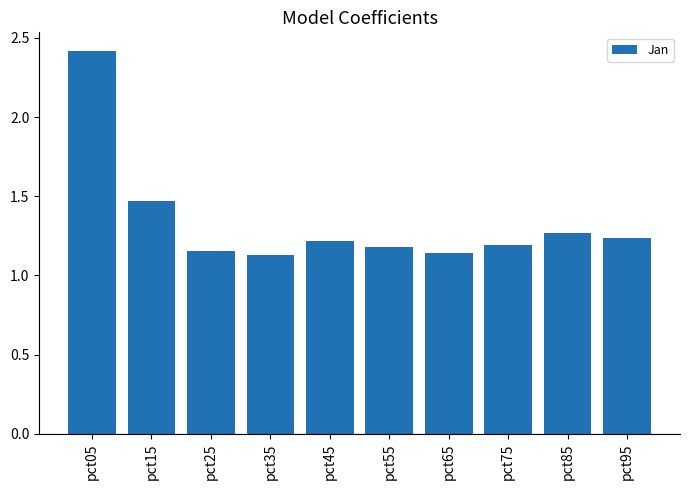

What is the change in value from pct65 to pct85?

+0.1